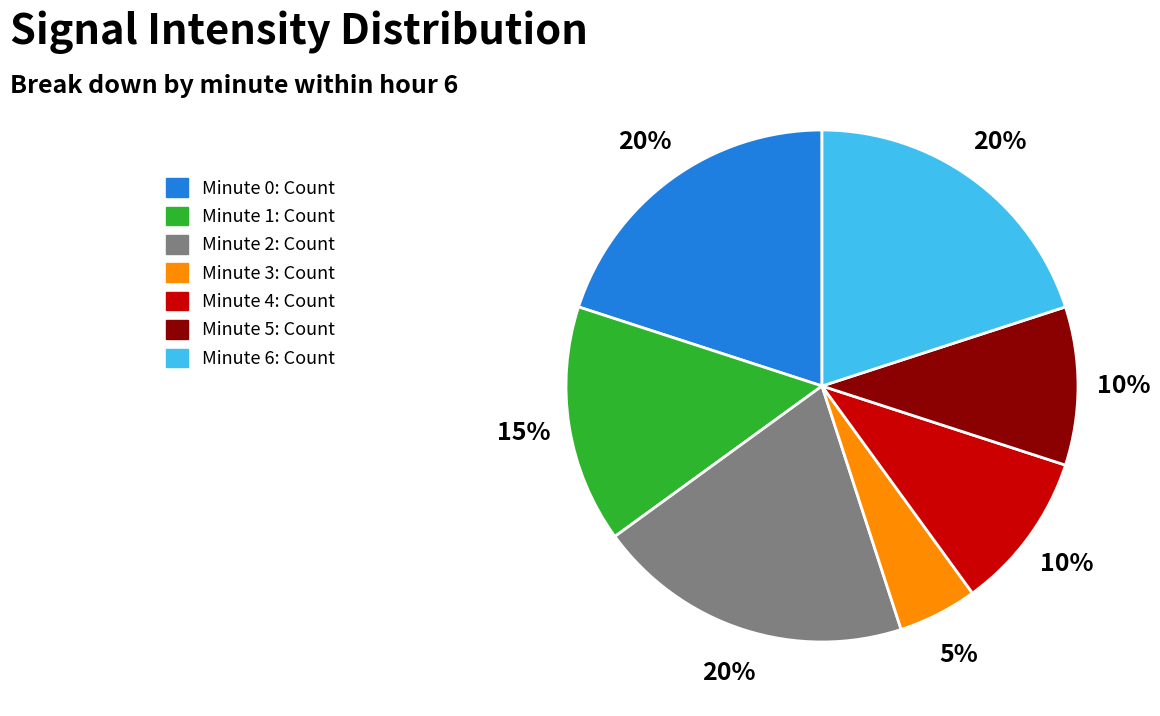

Count the number of slices in the pie.

7